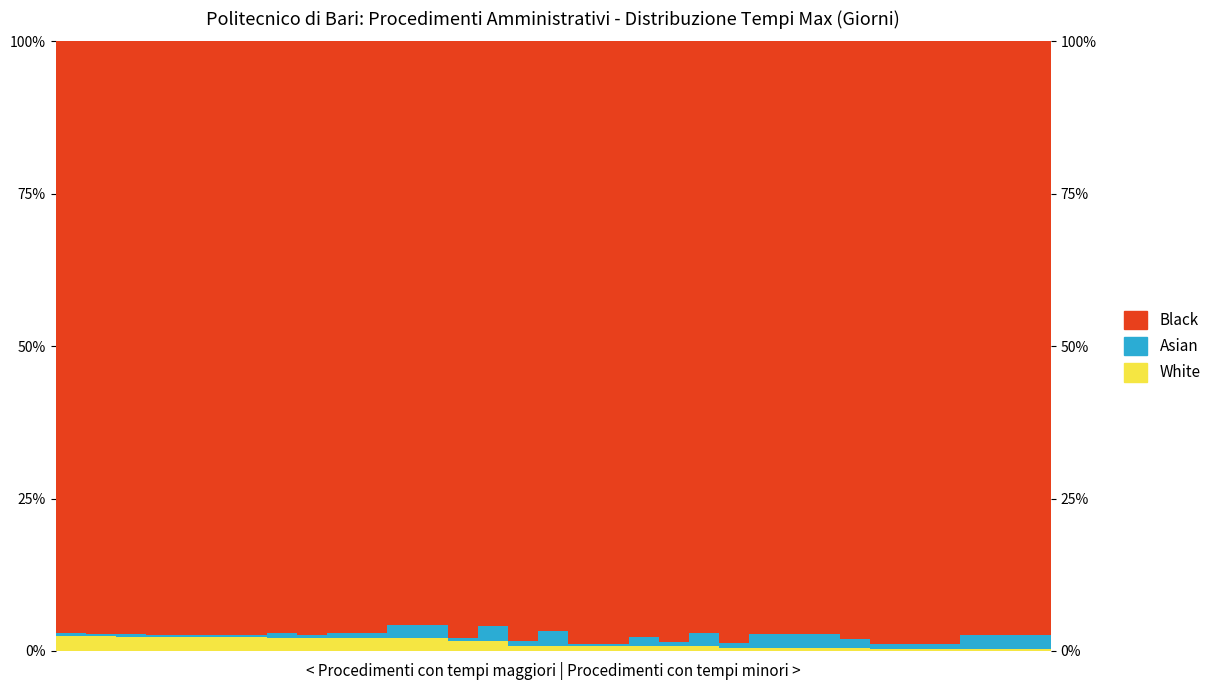

Reading left to right, what are all the values shown in this chart?

White: 0=2.5	1=2.4	2=2.3	3=2.2	4=2.2	5=2.2	6=2.2	7=2.2	8=2.2	9=2.2	10=2.2	11=2.2	12=2.1	13=1.6	14=1.6	15=0.8	16=0.8	17=0.8	18=0.8	19=0.8	20=0.7	21=0.7	22=0.4	23=0.4	24=0.4	25=0.4	26=0.4	27=0.4	28=0.4	29=0.4	30=0.4	31=0.4	32=0.4
Asian: 0=0.4	1=0.4	2=0.4	3=0.4	4=0.4	5=0.4	6=0.4	7=0.7	8=0.4	9=0.7	10=0.7	11=2.2	12=2.1	13=0.4	14=2.4	15=0.8	16=2.4	17=0.4	18=0.4	19=1.6	20=0.7	21=2.2	22=0.8	23=2.4	24=2.4	25=2.4	26=1.6	27=0.8	28=0.7	29=0.7	30=2.2	31=2.2	32=2.2
Black: 0=97.1	1=97.2	2=97.3	3=97.4	4=97.4	5=97.4	6=97.4	7=97.1	8=97.4	9=97.1	10=97.1	11=95.7	12=95.7	13=98.0	14=96.0	15=98.4	16=96.8	17=98.8	18=98.8	19=97.6	20=98.5	21=97.1	22=98.8	23=97.2	24=97.2	25=97.2	26=98.0	27=98.9	28=98.9	29=98.9	30=97.4	31=97.4	32=97.4